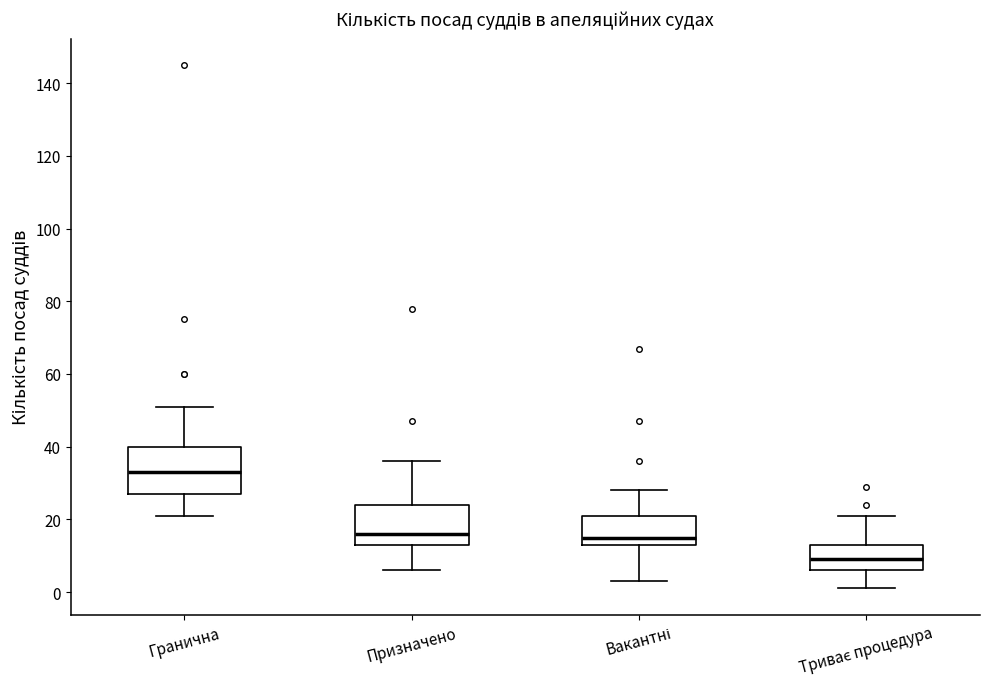

Reading left to right, read every box against the y-axis: the position of its median line, the range the box covers, and the ends of its whiskers. The values are not printed on the chart, so give them approximately, as read against the axis.

Гранична: median 34, box 28 to 40, whiskers 22 to 52
Призначено: median 16, box 14 to 24, whiskers 6 to 36
Вакантні: median 16, box 14 to 22, whiskers 4 to 28
Триває процедура: median 10, box 6 to 14, whiskers 2 to 22